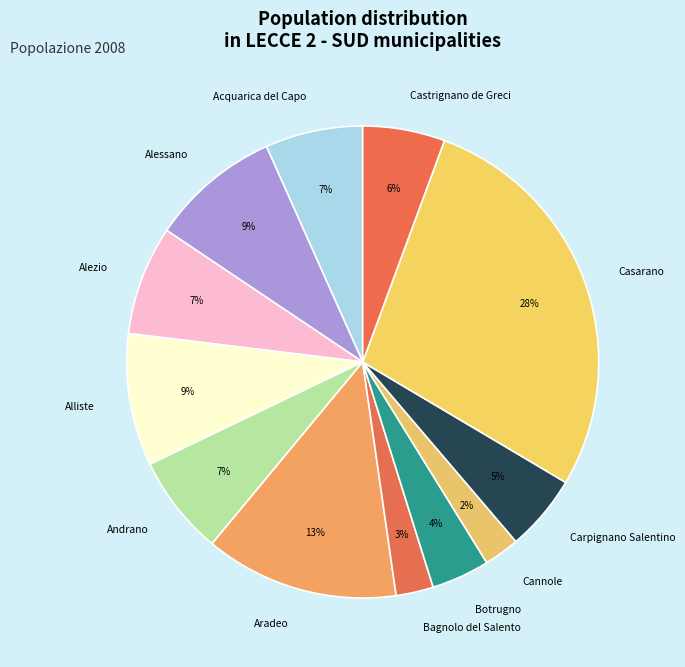

Does Aradeo represent more than half of the total?

No